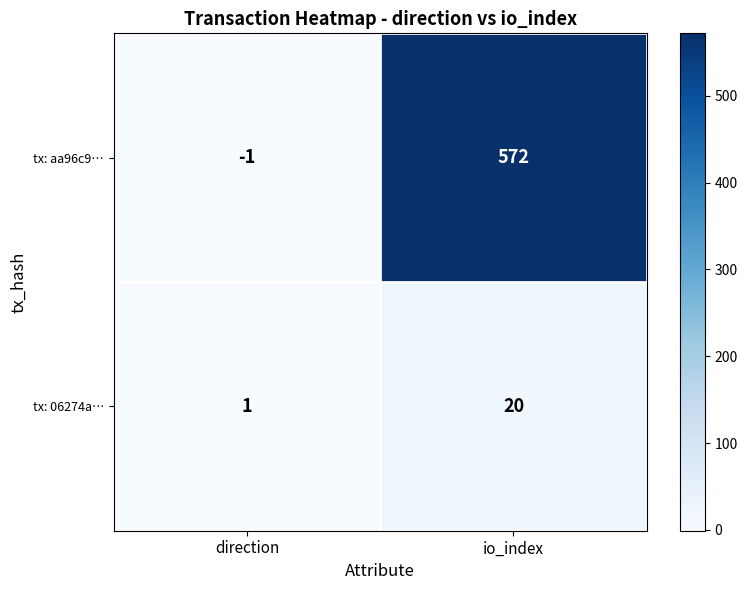

At io_index, list the series in order from smallest to largest.

tx: 06274a…, tx: aa96c9…